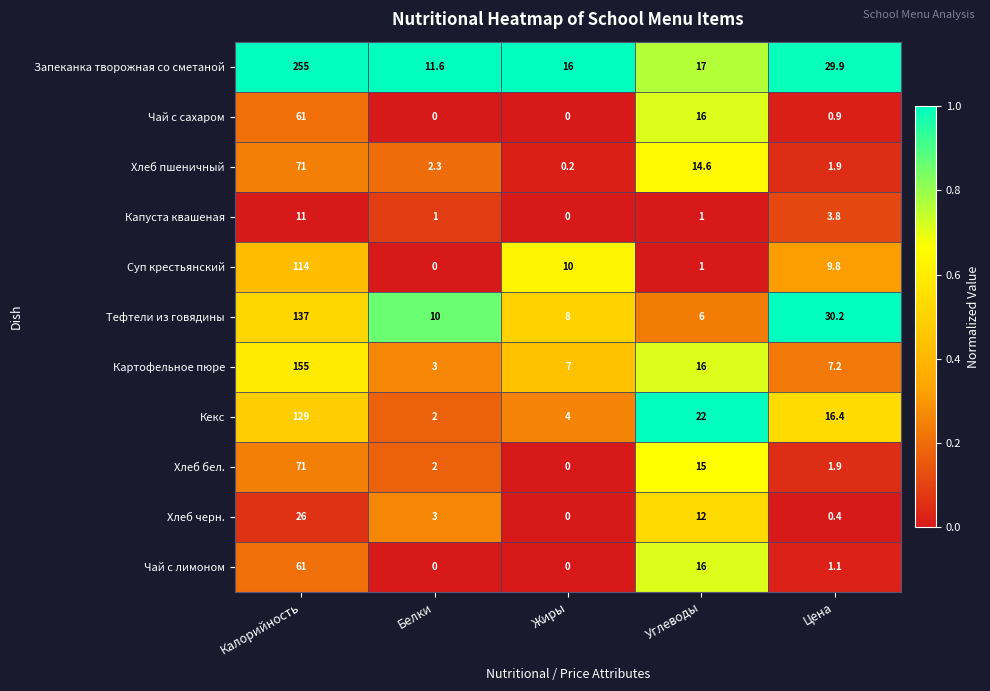

What is the maximum value shown in the chart?

255.0